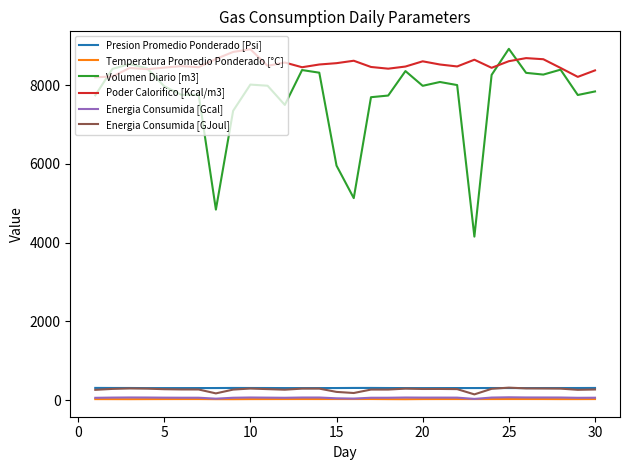

How many values in the Energia Consumida [GJoul] series are below 283?

14